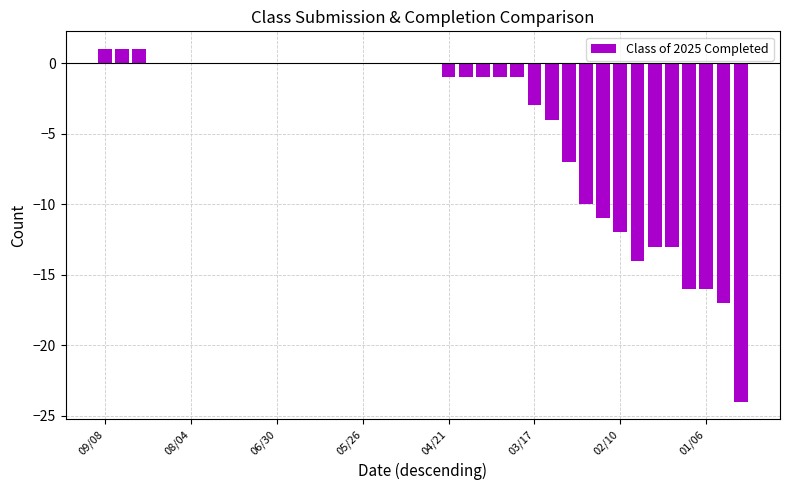

What is the sum of all values?

-162